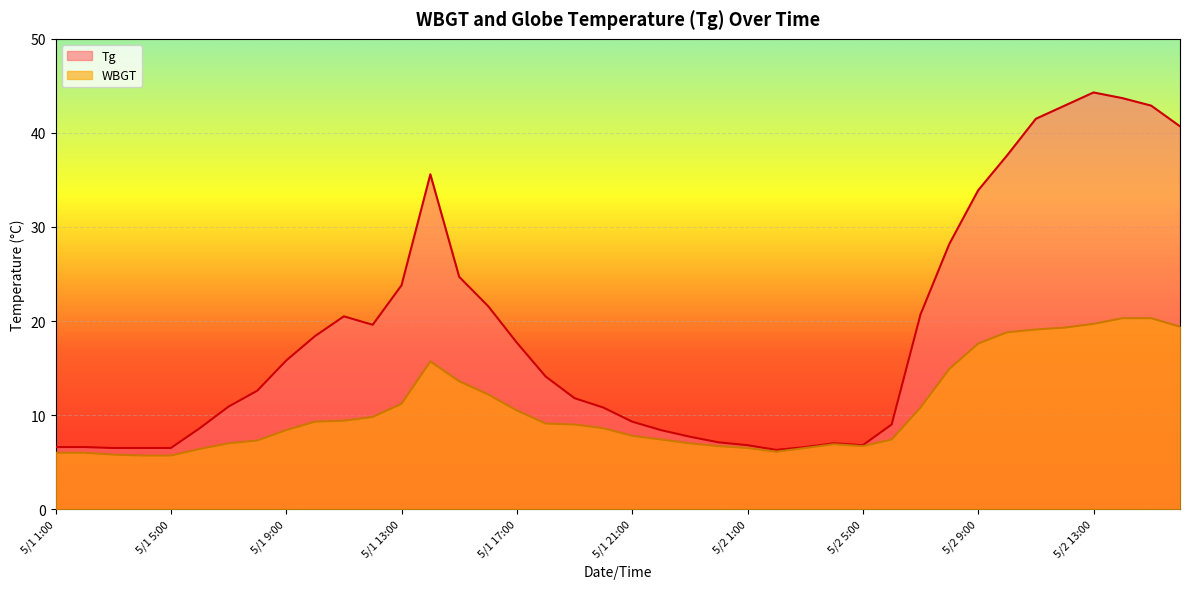

How many values in the Tg series are below 14?

20